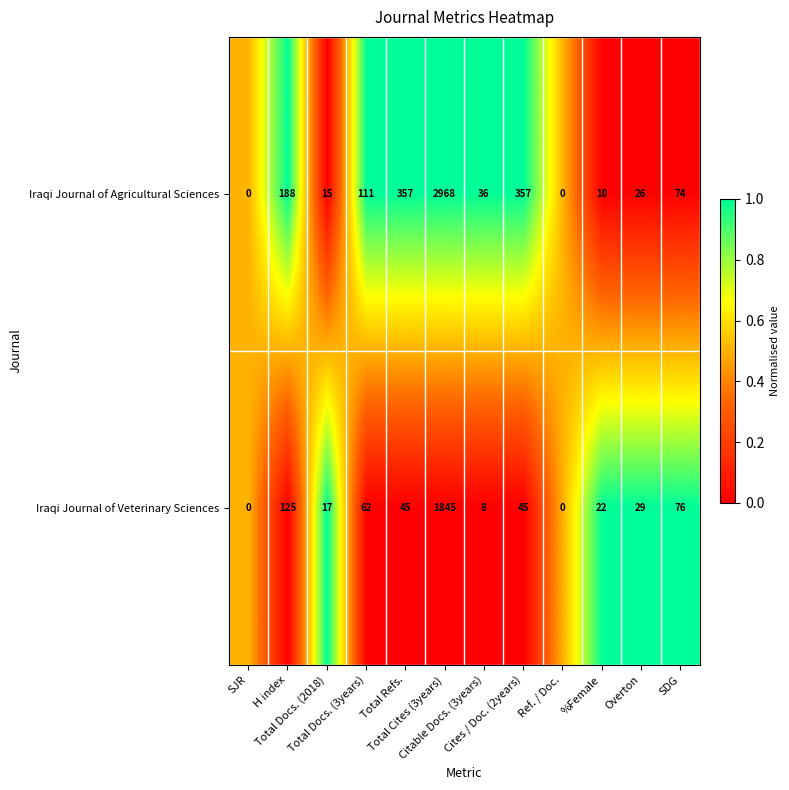

Between Total Refs. and Overton, which series saw the biggest shift?

Iraqi Journal of Agricultural Sciences